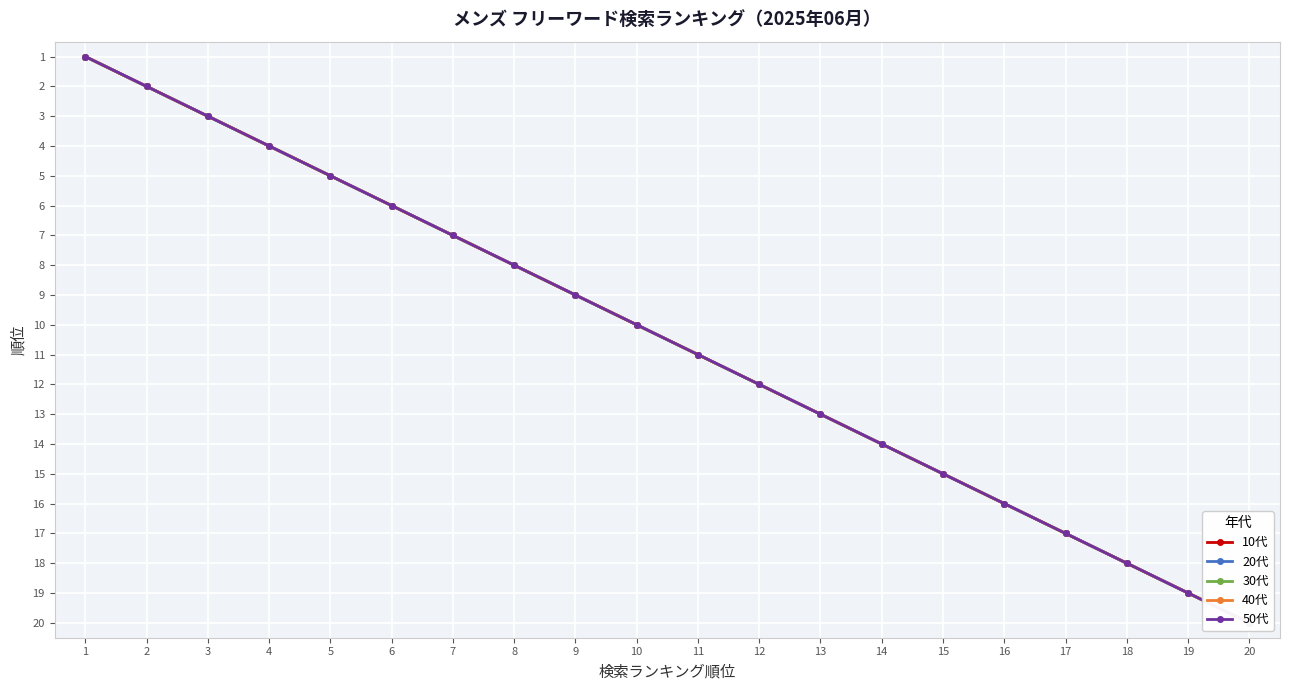

Which category has the highest value in the 20代 series?

20